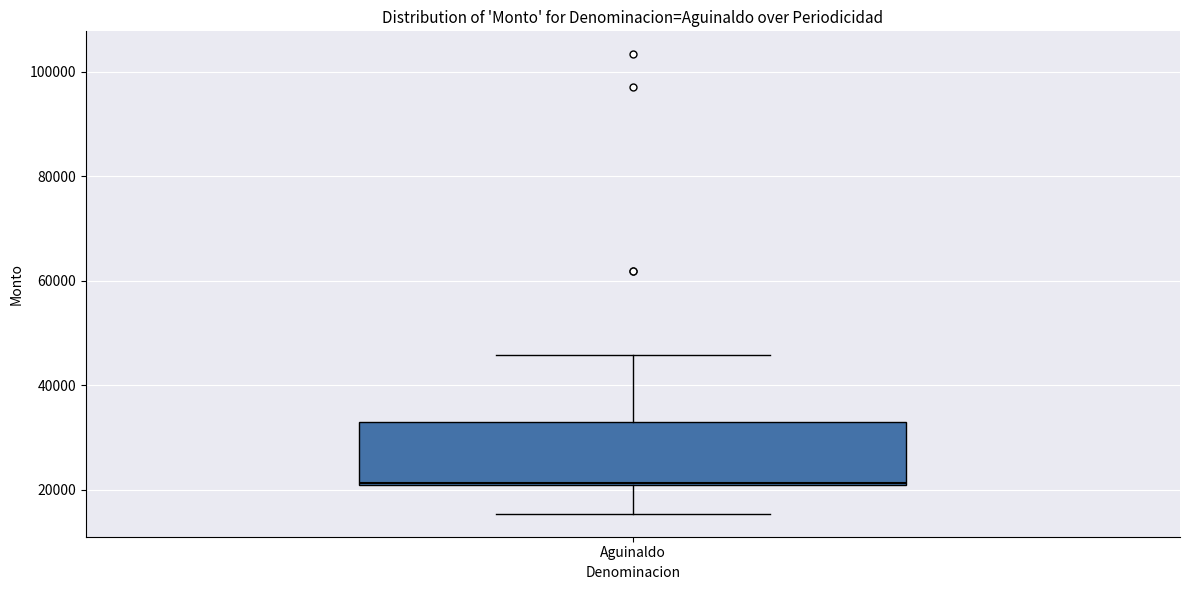

Where is the upper edge of the box for Aguinaldo on the y-axis? The values are not printed on the chart, so give them approximately, as read against the axis.

32000